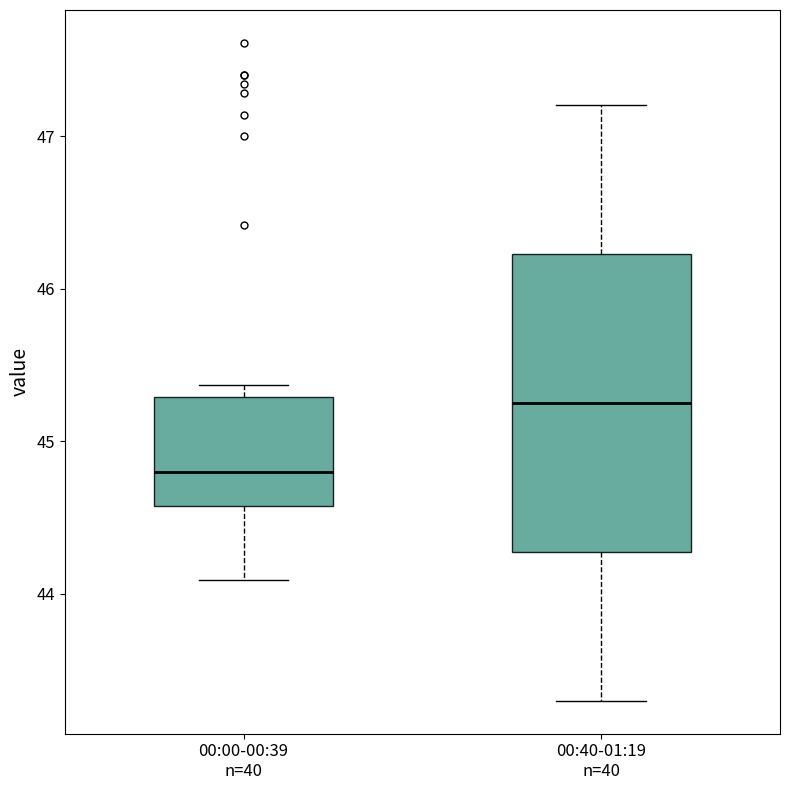

Reading left to right, read every box against the y-axis: the position of its median line, the range the box covers, and the ends of its whiskers. The values are not printed on the chart, so give them approximately, as read against the axis.

00:00-00:39 n=40: median 44.8, box 44.6 to 45.3, whiskers 44.1 to 45.4
00:40-01:19 n=40: median 45.3, box 44.3 to 46.2, whiskers 43.3 to 47.2